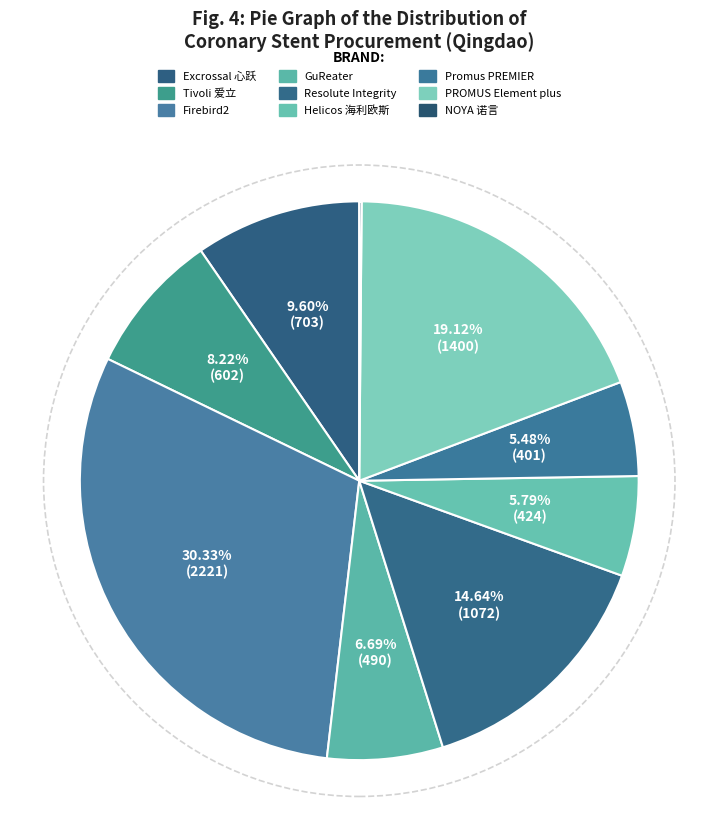

Does NOYA 诺言 account for over 50% of the chart?

No